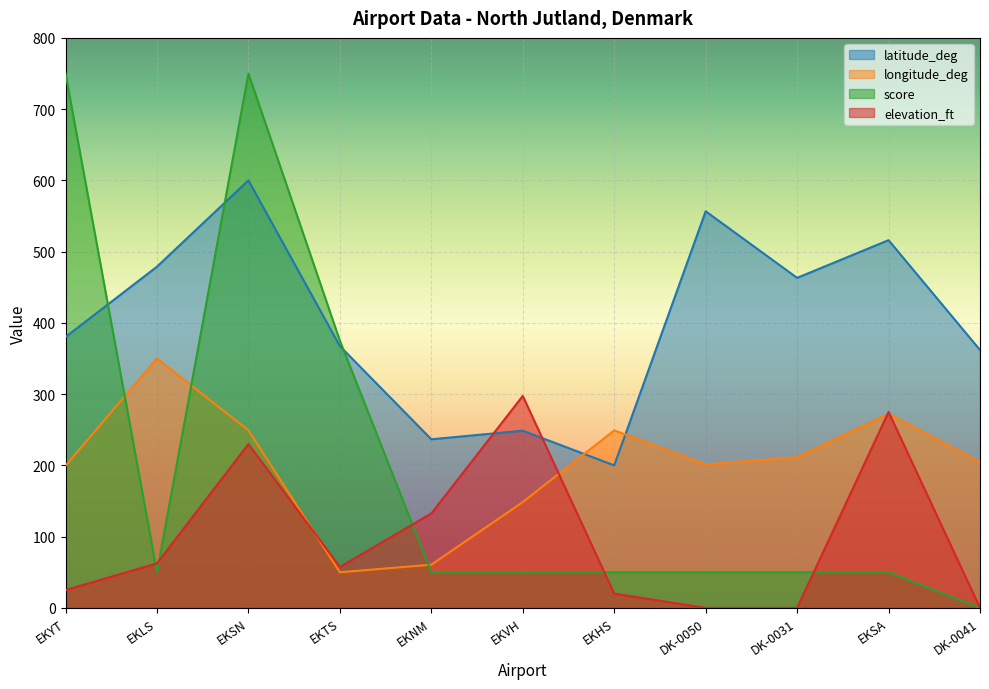

After their last crossing, which series has the higher values: score or longitude_deg?

longitude_deg